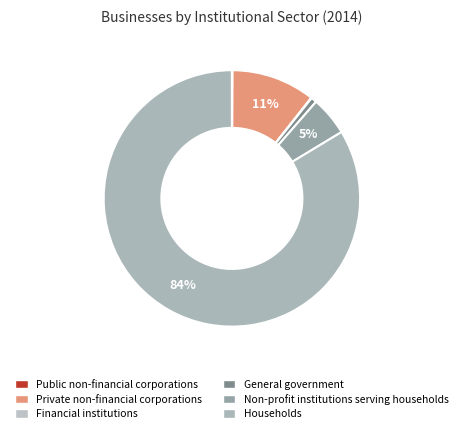

Is the sum of Private non-financial corporations and Households greater than half?

Yes